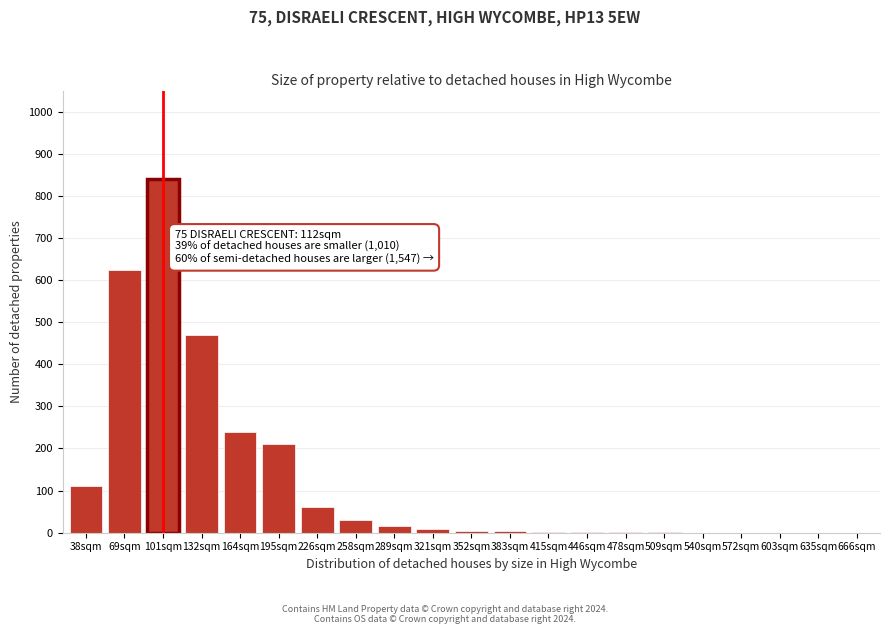

True or false: the data shows 2 at 415sqm.

True